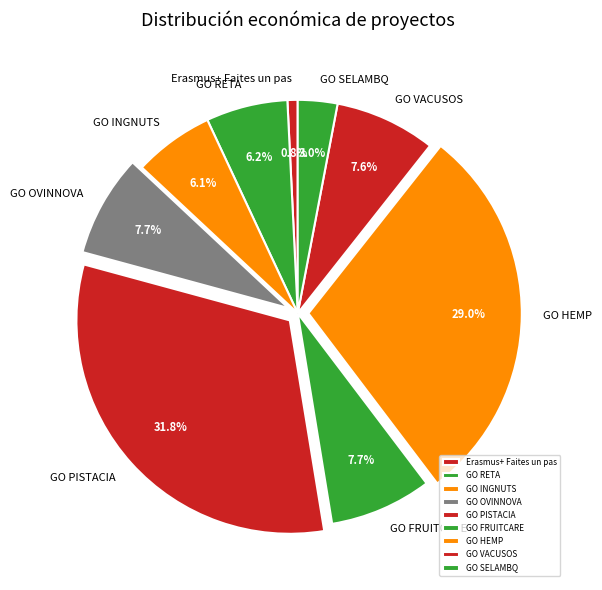

Do GO VACUSOS and GO FRUITCARE together represent more than half of the pie?

No